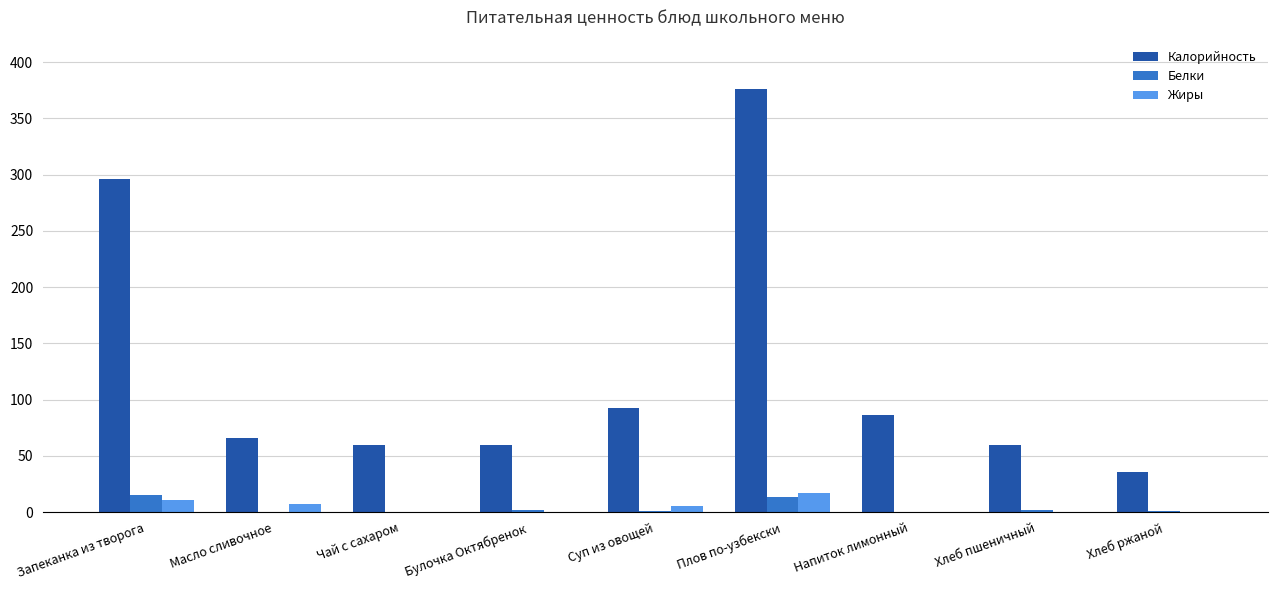

Does the chart contain stacked bars?

No